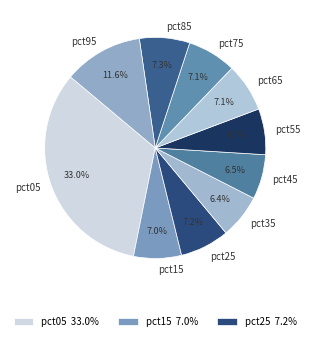

What percentage is NOT represented by pct75?

92.9%